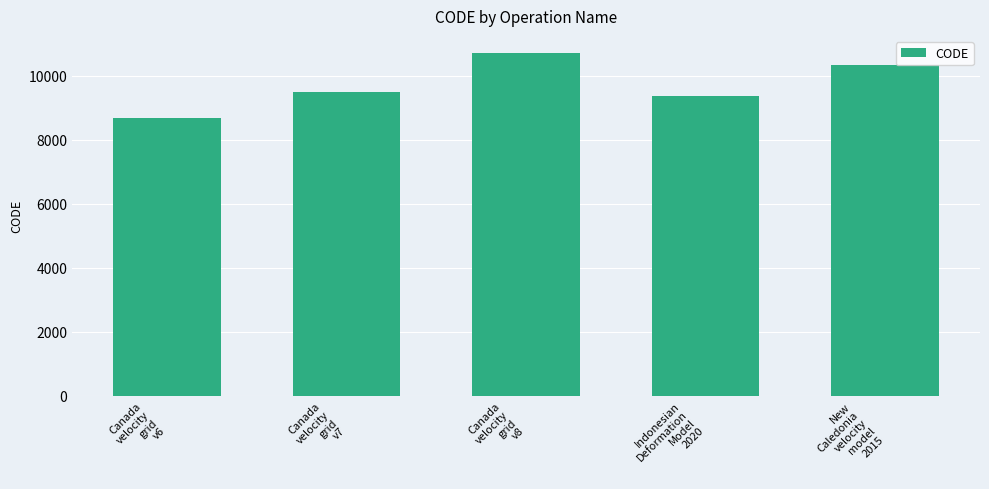

What is the maximum value shown in the chart?

10707